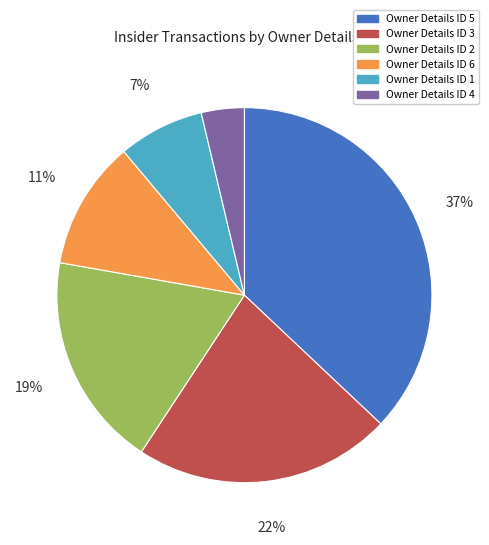

To the nearest percent, what is the difference between the largest and smallest slice percentages?

33%